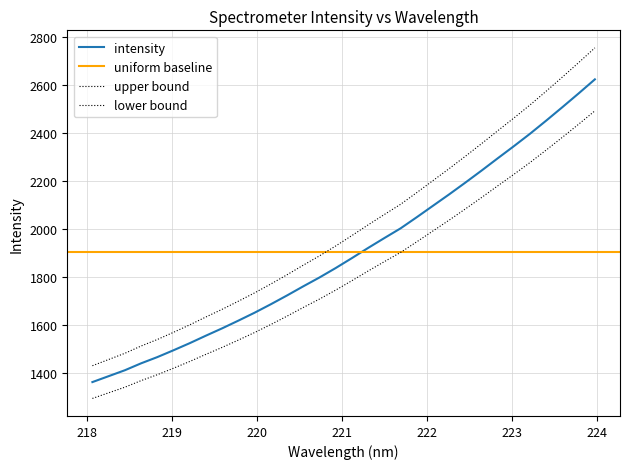

Where does the data first go above 1878?

221.1174